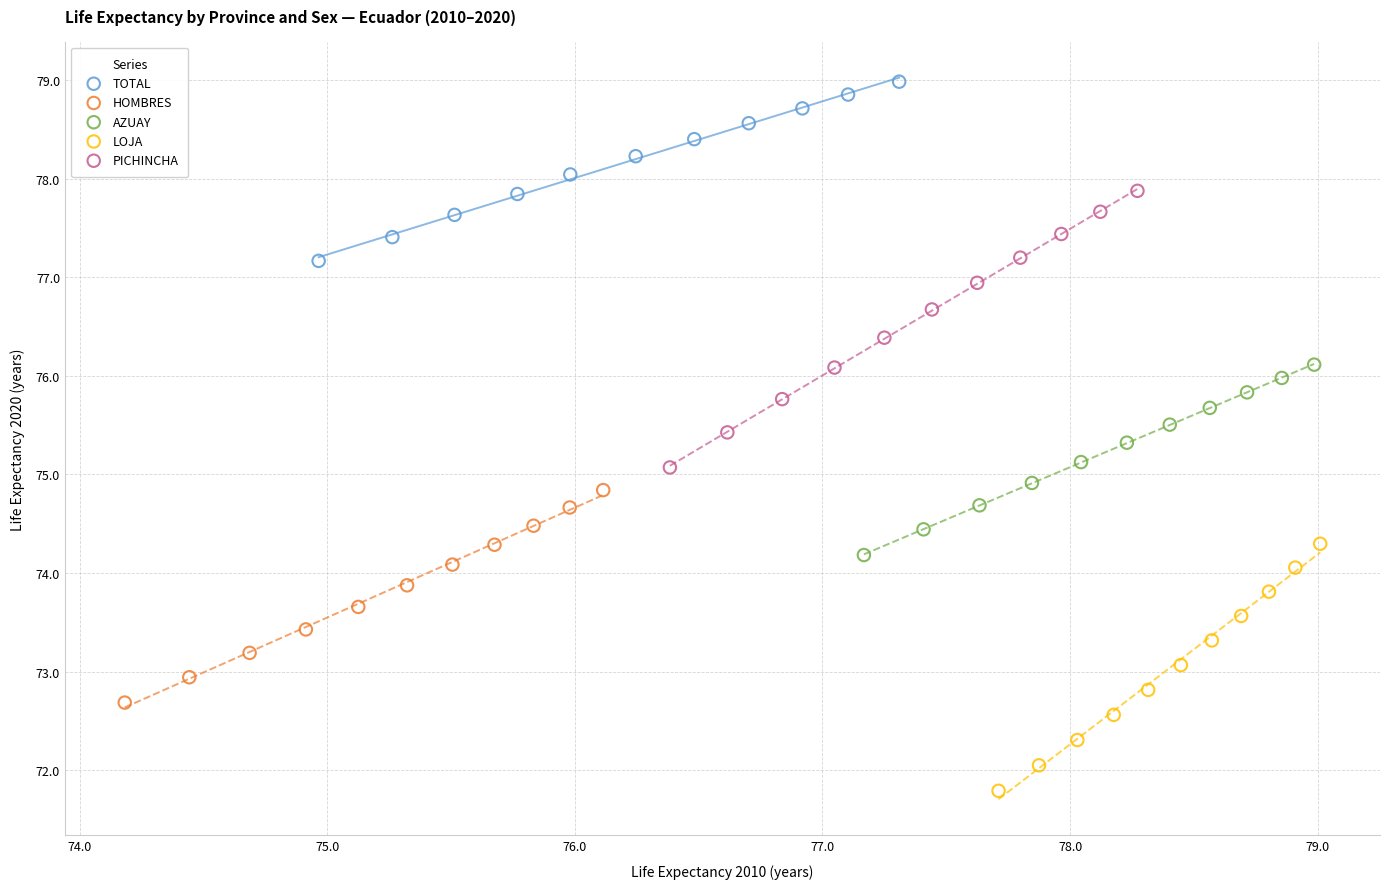

Which series contains the lowest Y value?

LOJA